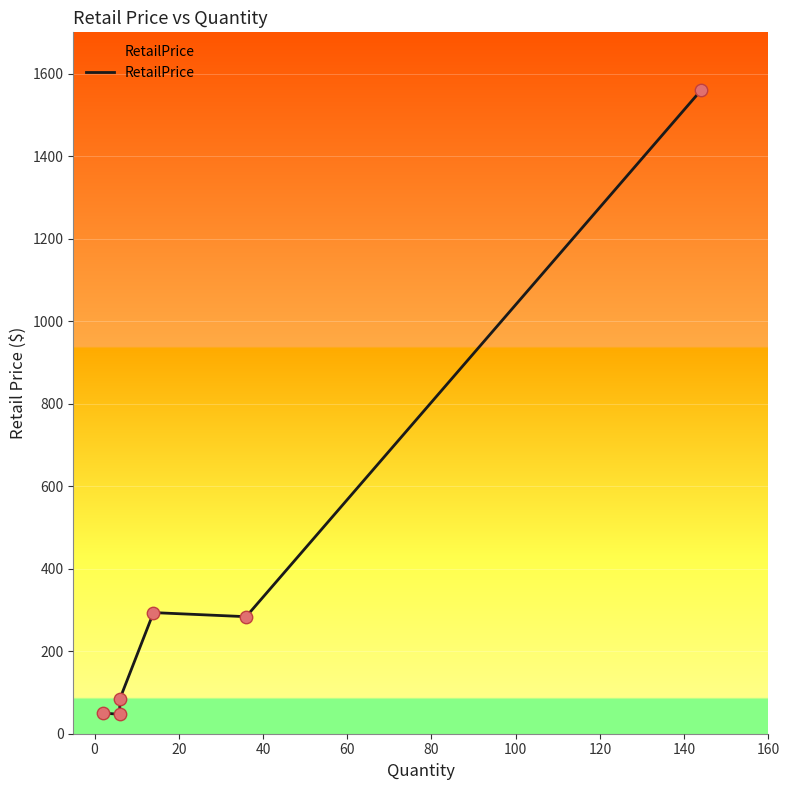

Between 20 and 40, which is larger?

40